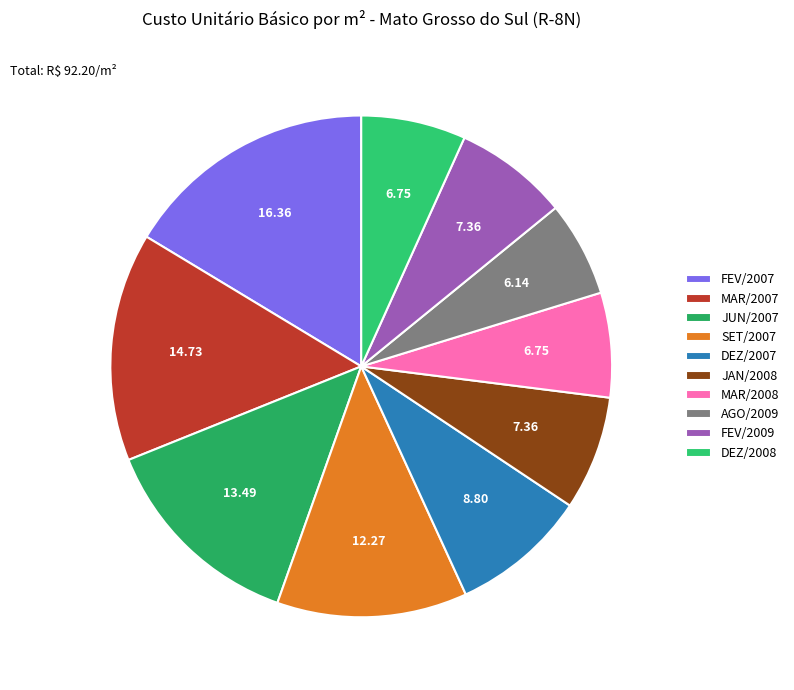

To the nearest percent, what portion does AGO/2009 represent?

6%